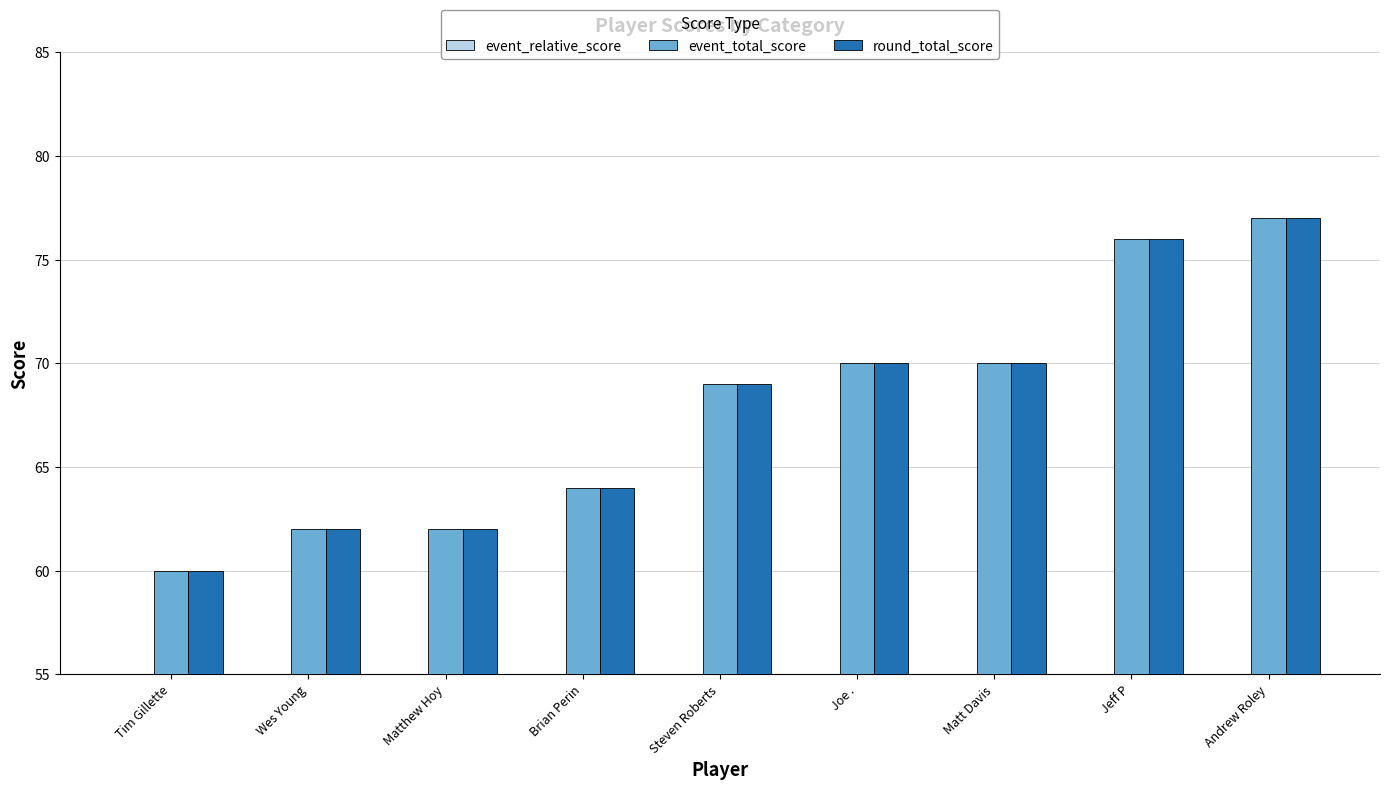

What is the difference between the maximum and second lowest values in the event_relative_score series?

15